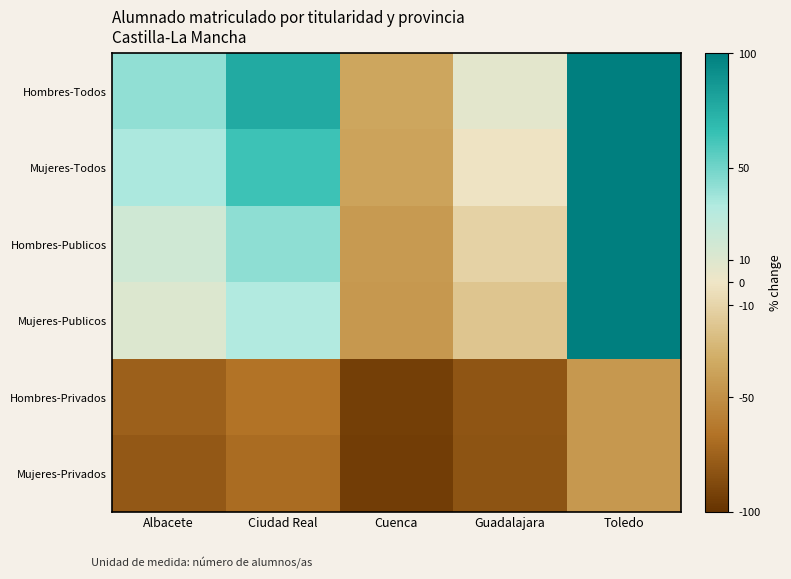

Which category has the highest value across all series?

Toledo